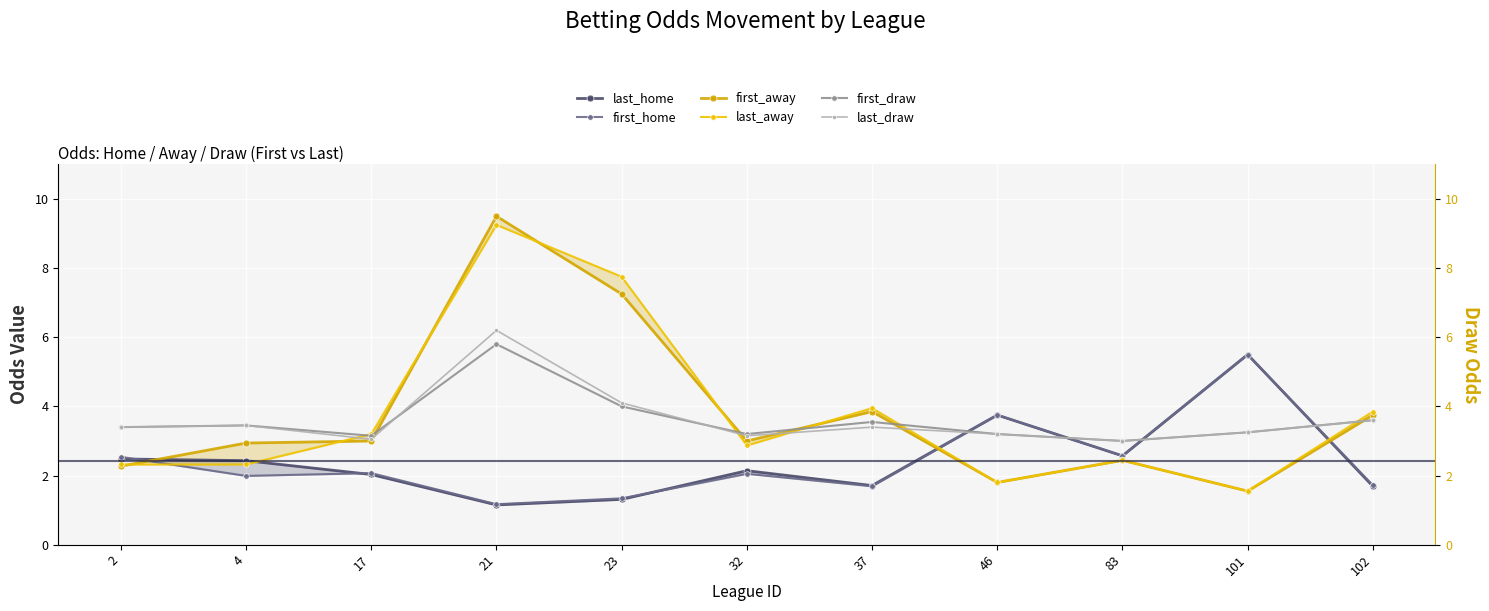

Is the value of last_home at 101 greater than the value of last_away at 102?

Yes